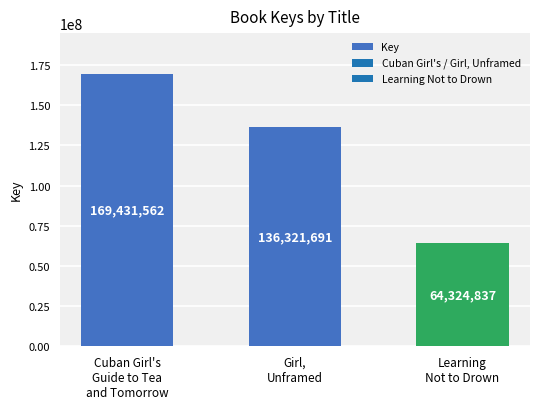

What is the ratio of the value at Girl,
Unframed to the value at Learning
Not to Drown?

2.1